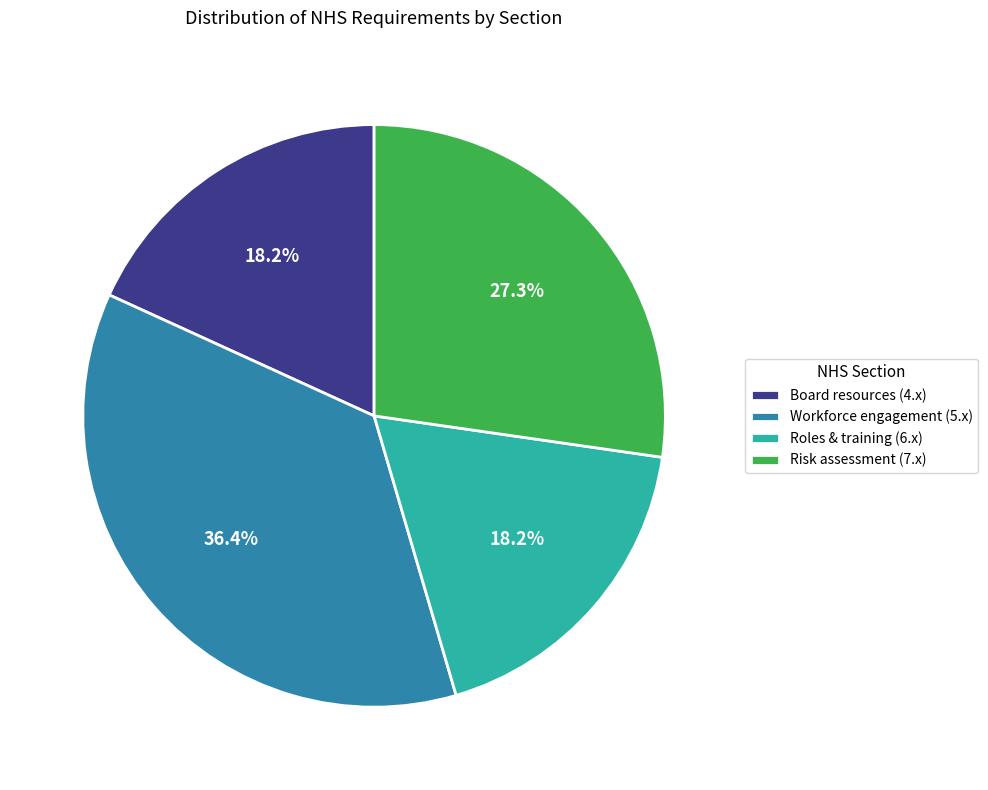

What is the largest slice in the pie chart?

Workforce engagement (5.x)